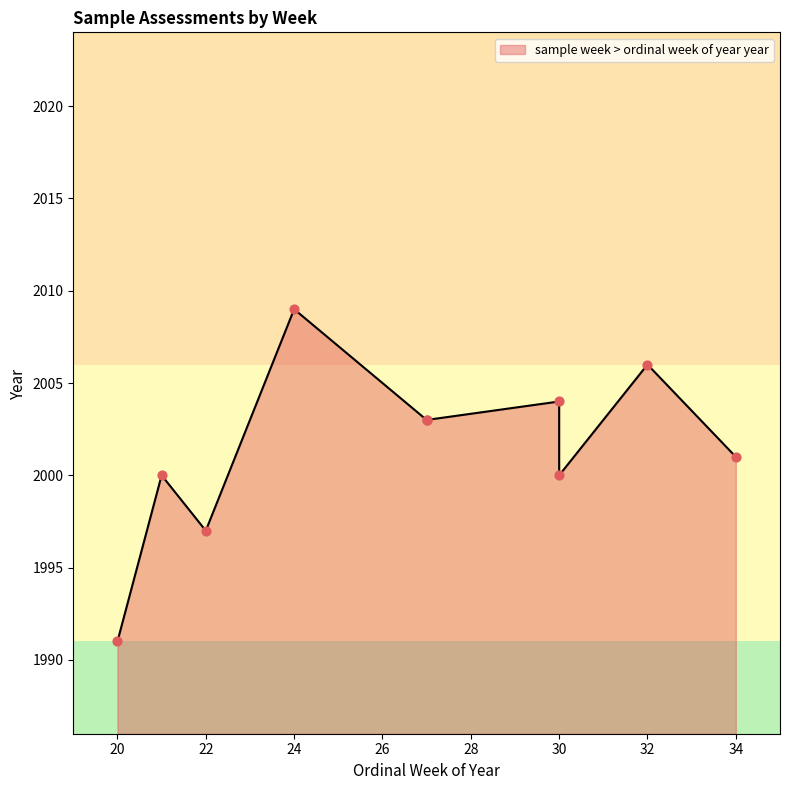

Which has a higher value, 27 or 27?

27